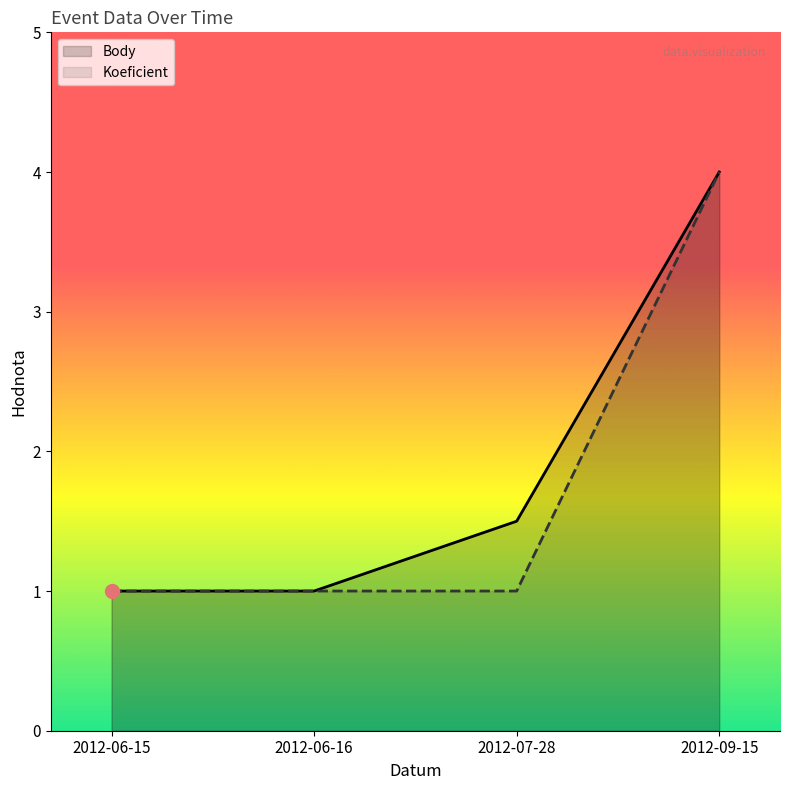

How many lines are shown in the chart?

2